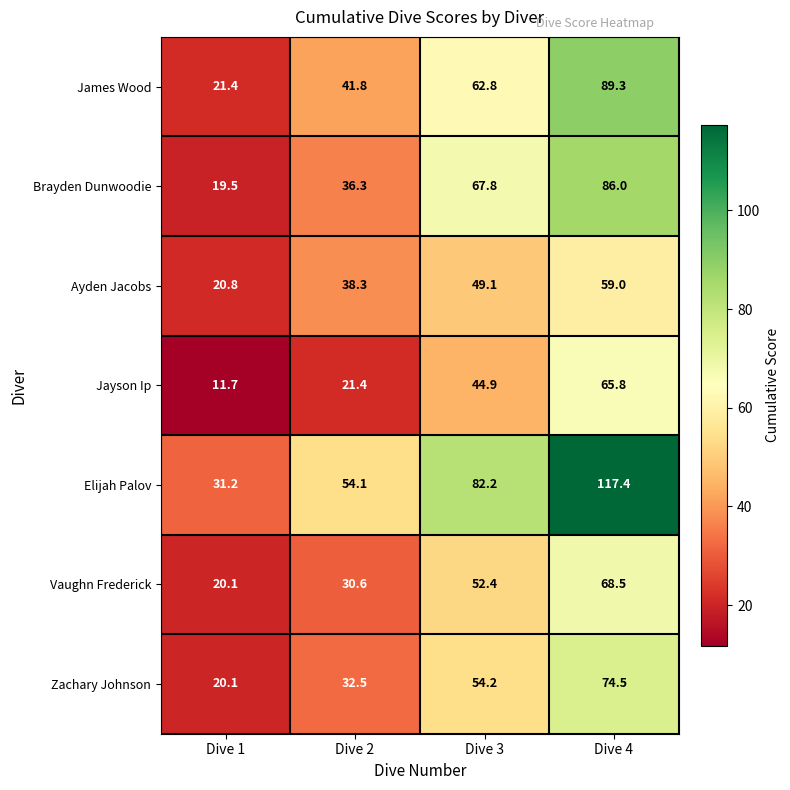

Which series changed the most between Dive 1 and Dive 3?

Elijah Palov